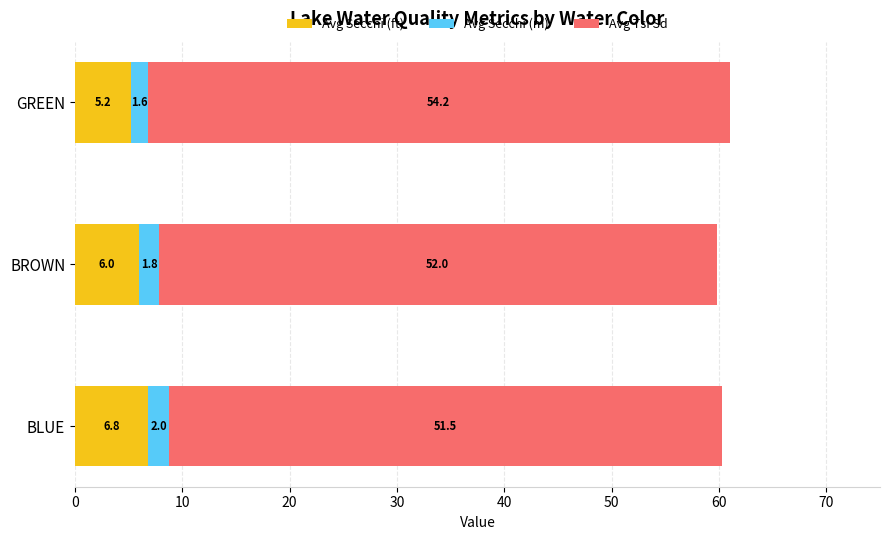

Is it true that Avg Secchi (ft) equals 6.0 at BROWN?

True